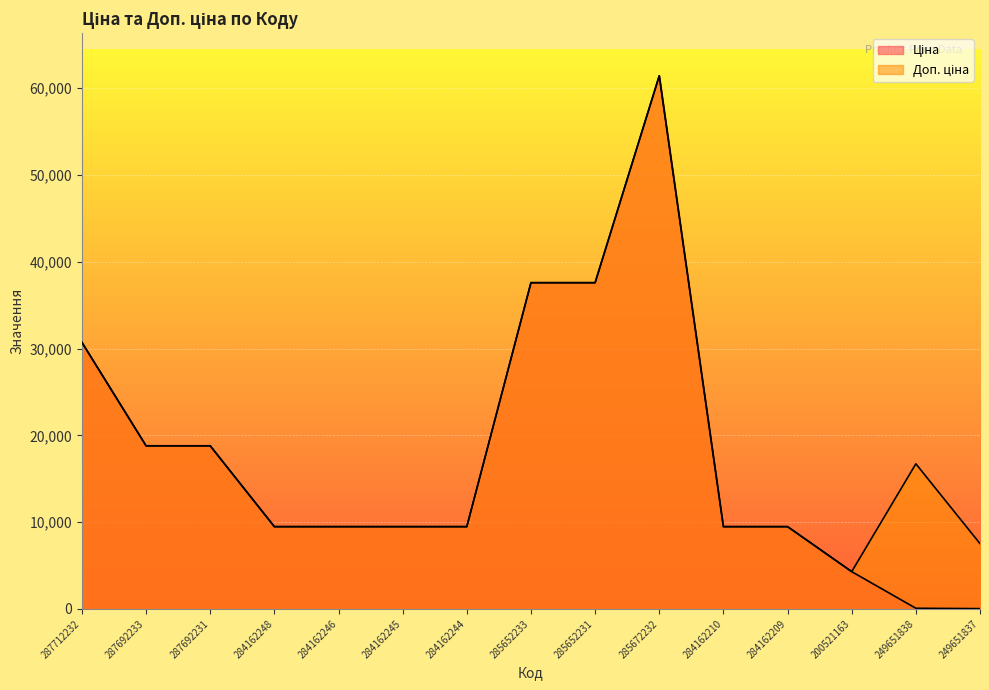

What is the difference between the maximum and minimum values in the Доп. ціна series?

57139.3